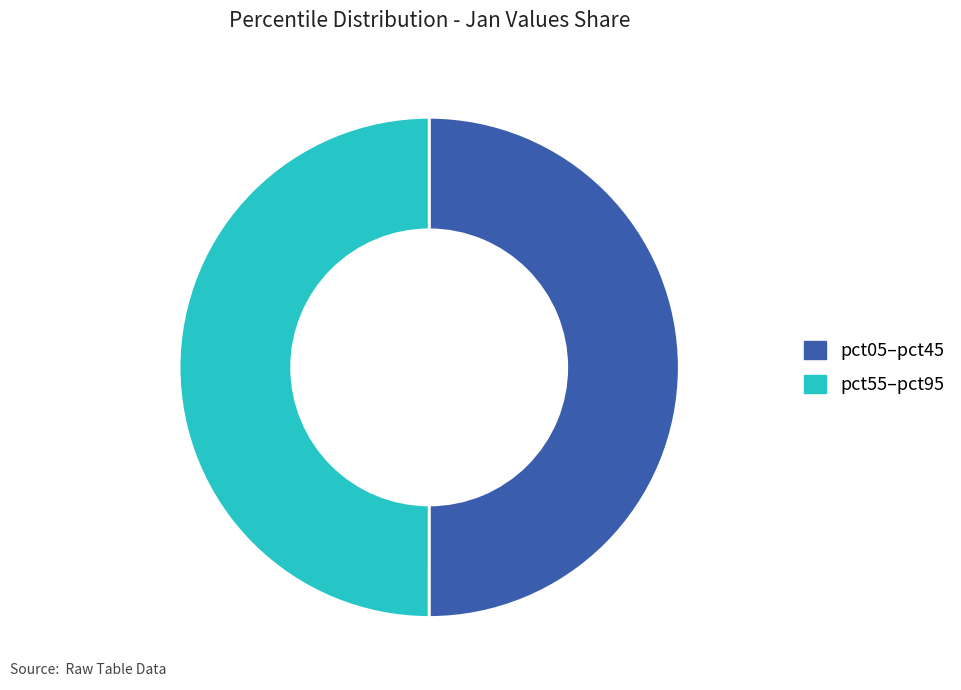

The pct55–pct95 slice represents 61% of the pie. True or false?

False